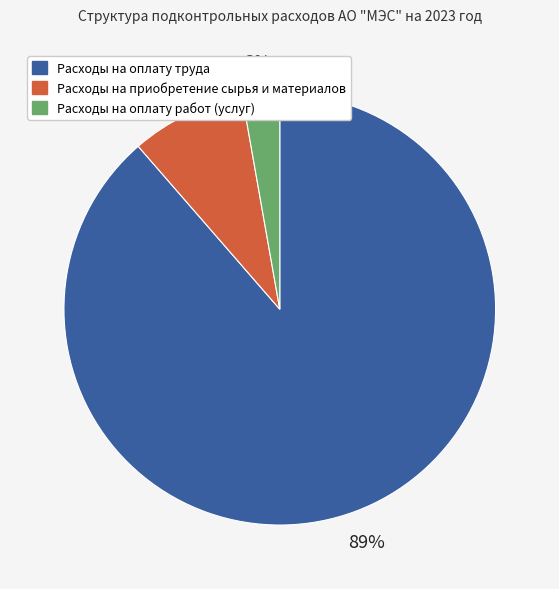

Is it true that Расходы на оплату труда is 96% of the pie?

False